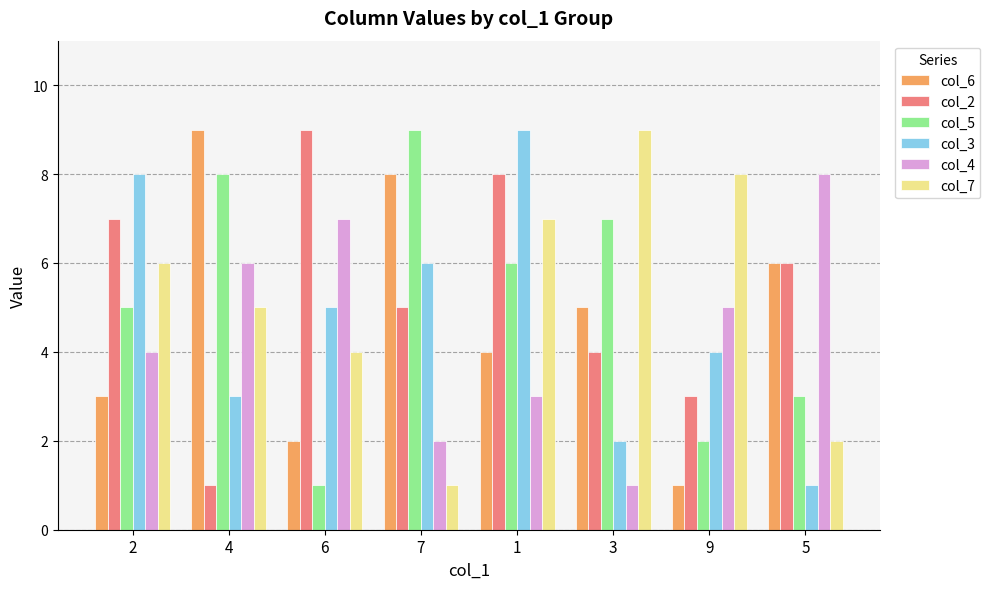

What is the spread (max minus min) of values at 7?

8